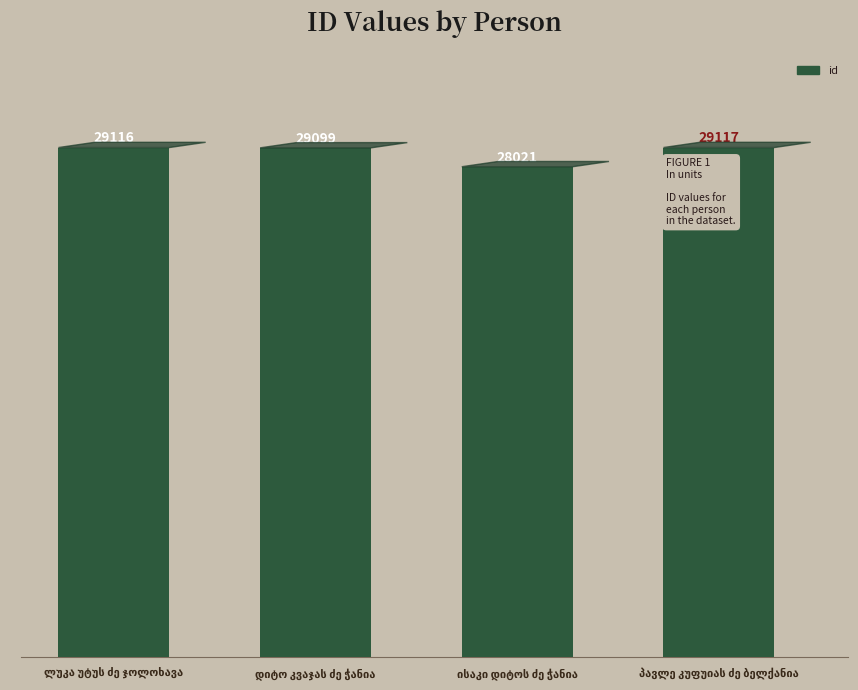

Does the chart contain any negative values?

No